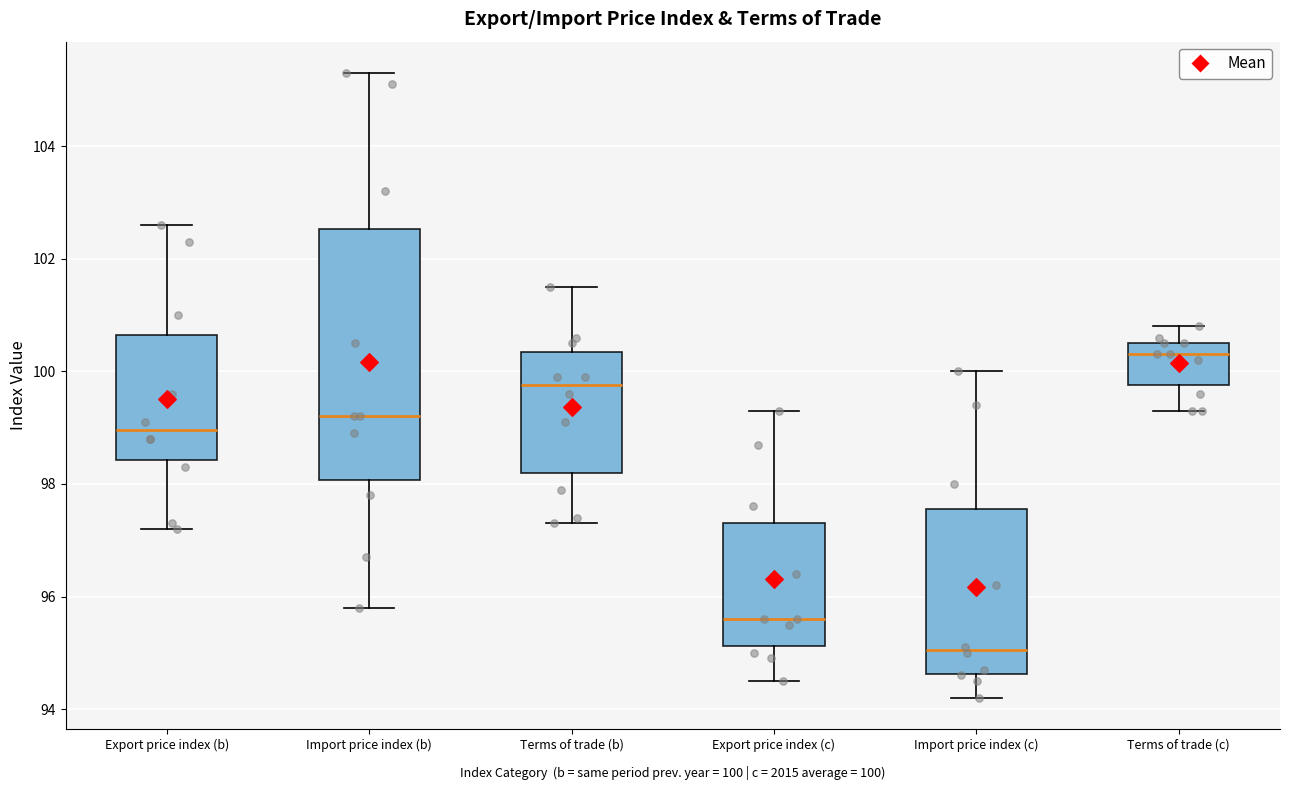

Reading left to right, read every box against the y-axis: the position of its median line, the range the box covers, and the ends of its whiskers. The values are not printed on the chart, so give them approximately, as read against the axis.

Export price index (b): median 99.0, box 98.4 to 100.6, whiskers 97.2 to 102.6
Import price index (b): median 99.2, box 98.0 to 102.6, whiskers 95.8 to 105.4
Terms of trade (b): median 99.8, box 98.2 to 100.4, whiskers 97.4 to 101.6
Export price index (c): median 95.6, box 95.2 to 97.4, whiskers 94.6 to 99.4
Import price index (c): median 95.0, box 94.6 to 97.6, whiskers 94.2 to 100.0
Terms of trade (c): median 100.4, box 99.8 to 100.6, whiskers 99.4 to 100.8